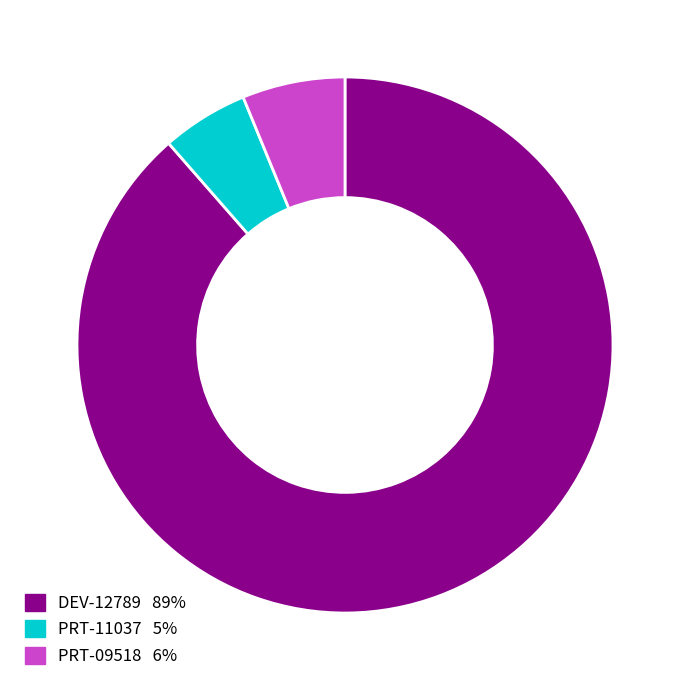

Is the sum of PRT-09518 and DEV-12789 greater than half?

Yes